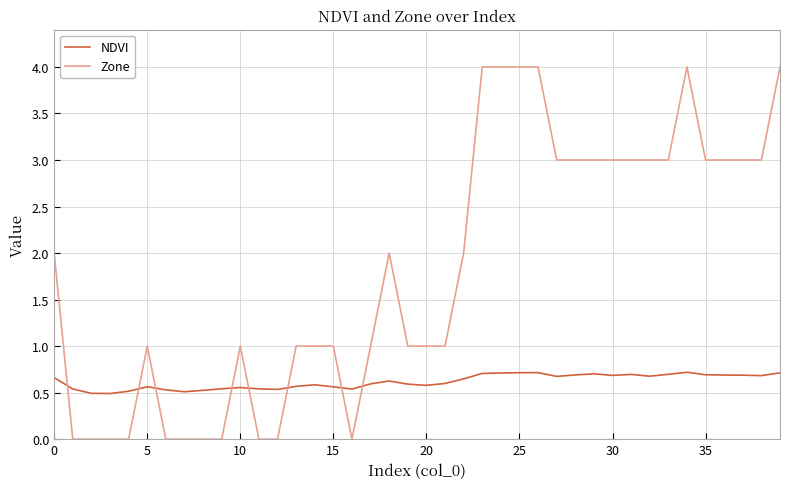

Which series has the largest total across all categories?

Zone